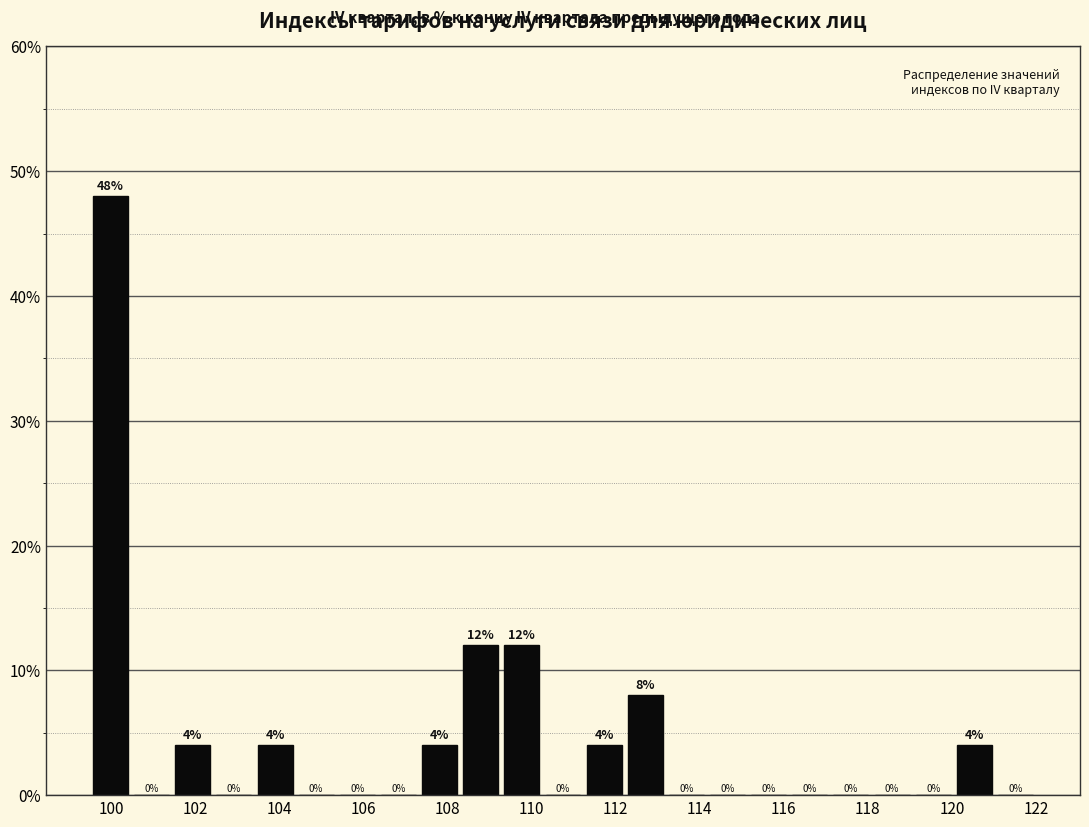

What is the height of the bar covering 111.2 to 112.2 on the x-axis? The bar edges are not printed on the chart, so give them approximately, as read against the axis.

4